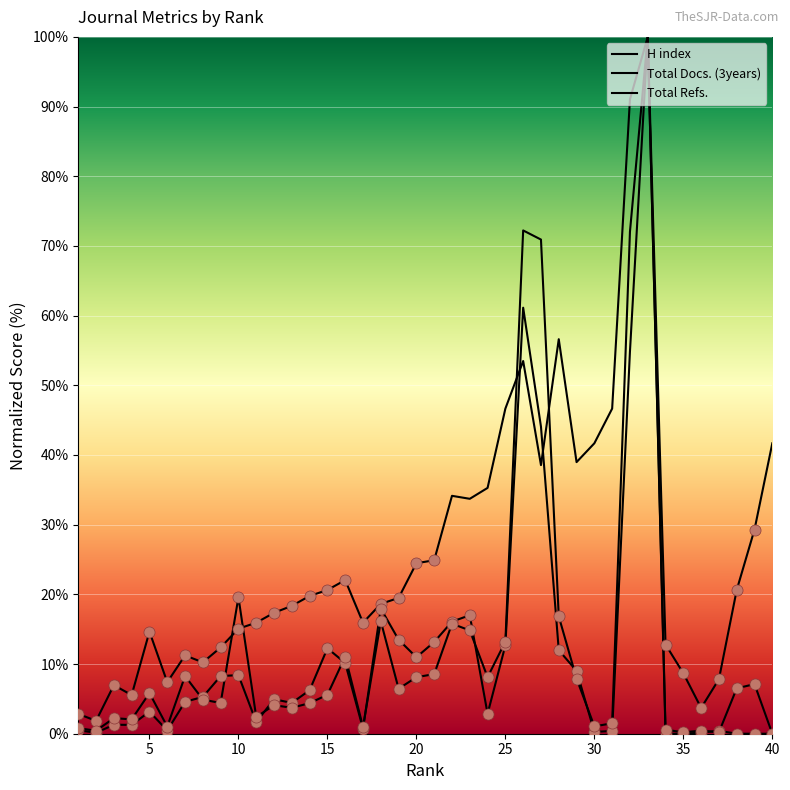

What is the difference between the maximum and minimum values in the Total Docs. (3years) series?

100.0